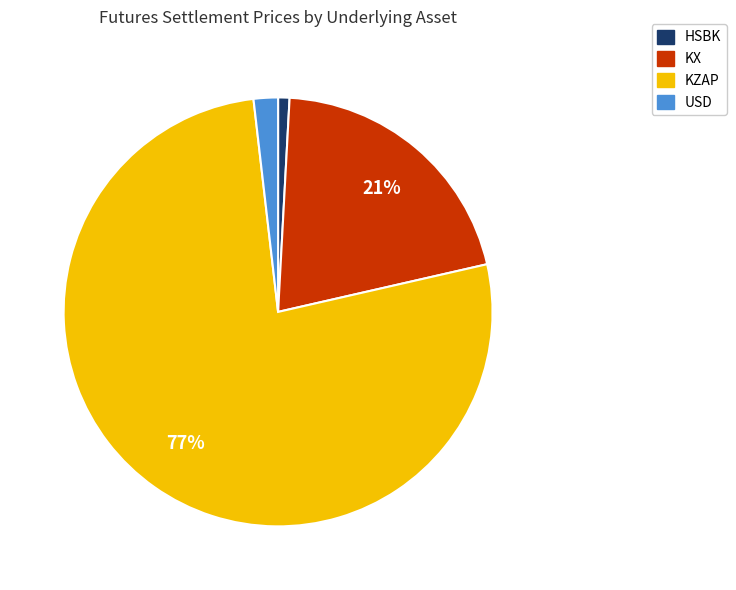

Combined, do USD and KX account for over 50%?

No